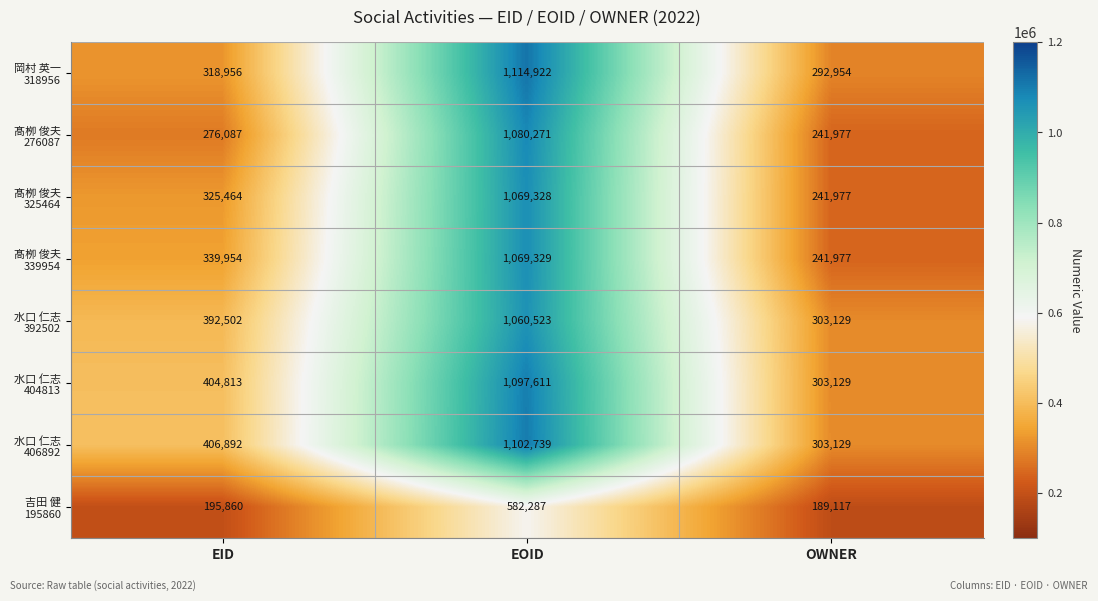

What is the total value across all series at EOID?

8177010